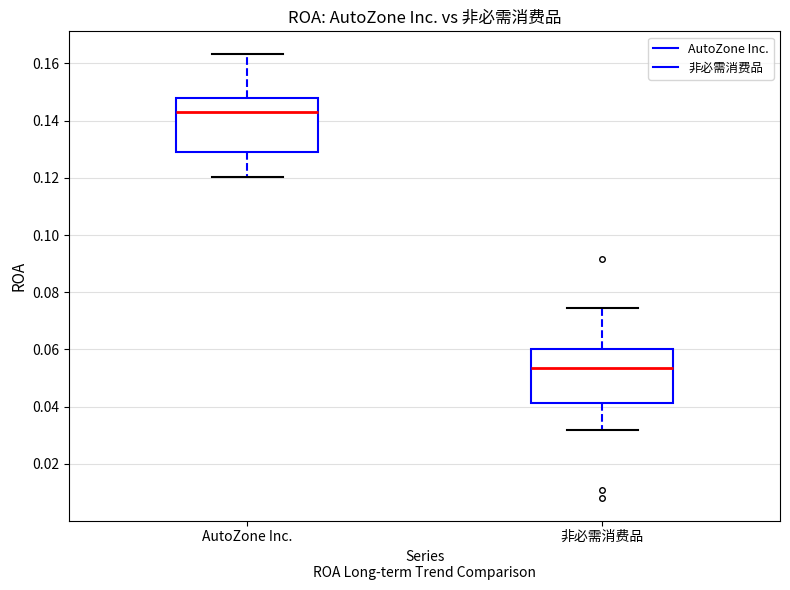

Reading left to right, read every box against the y-axis: the position of its median line, the range the box covers, and the ends of its whiskers. The values are not printed on the chart, so give them approximately, as read against the axis.

AutoZone Inc.: median 0.144, box 0.130 to 0.148, whiskers 0.120 to 0.164
非必需消费品: median 0.054, box 0.042 to 0.060, whiskers 0.032 to 0.074